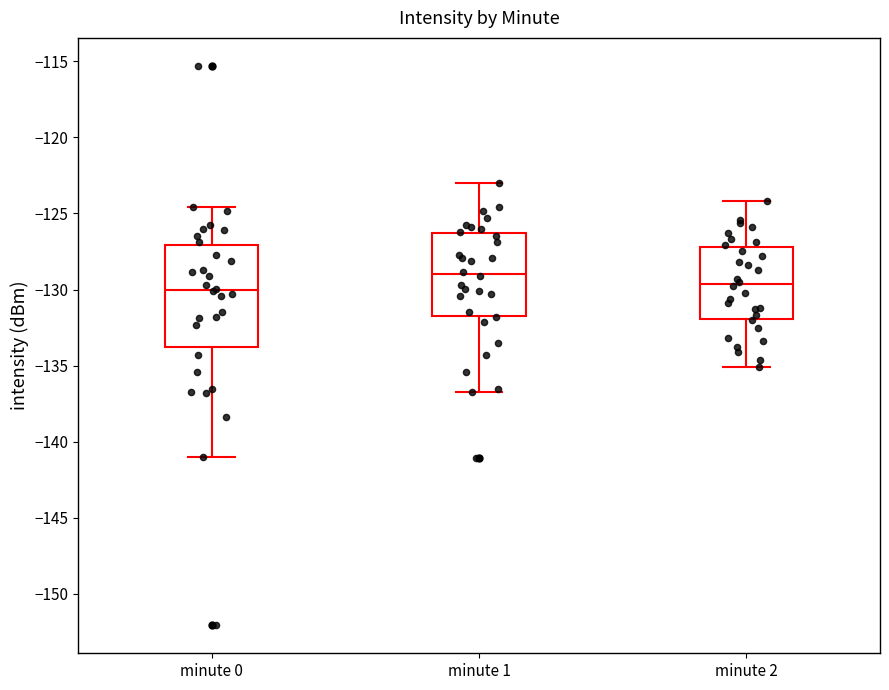

Comparing the boxes themselves (not the whiskers), which one is the tallest?

minute 0